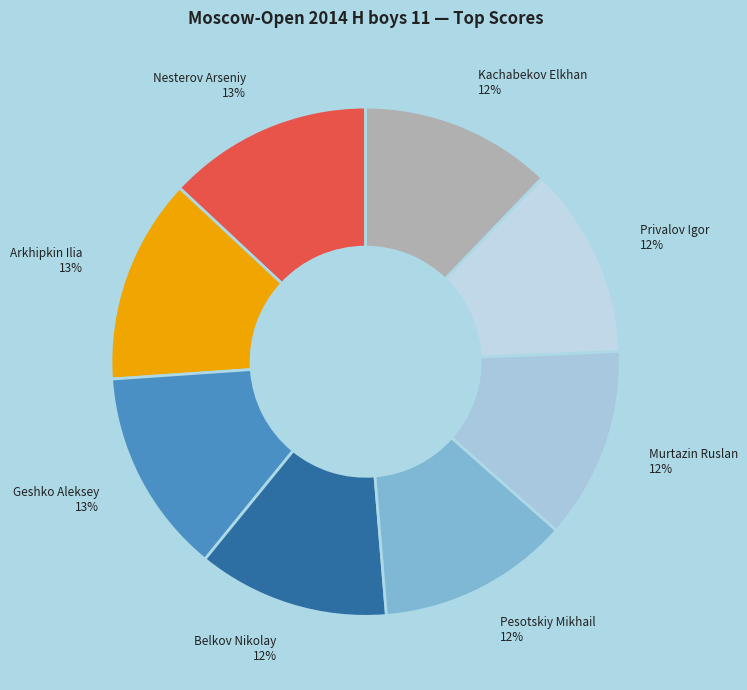

Is it true that Nesterov Arseniy is 13% of the pie?

True